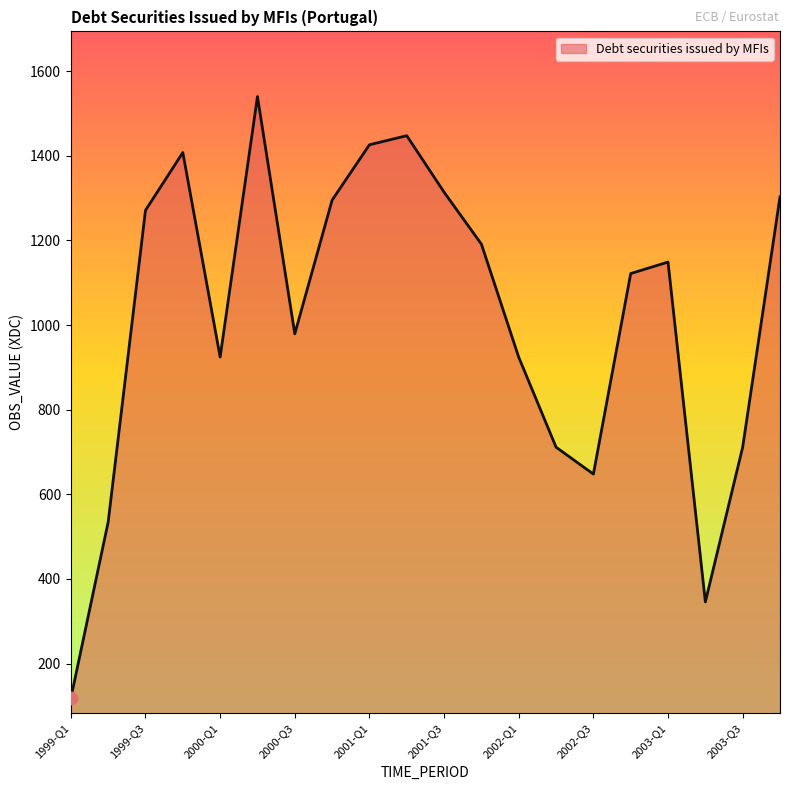

What is the difference between the maximum and minimum values?

1421.5